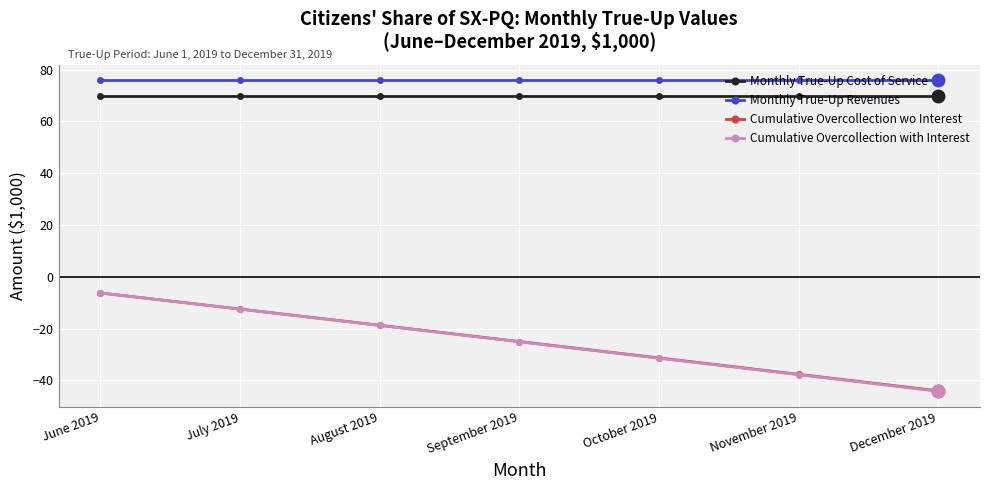

What is the difference between the second highest and second lowest values in the Cumulative Overcollection with Interest series?

25.3